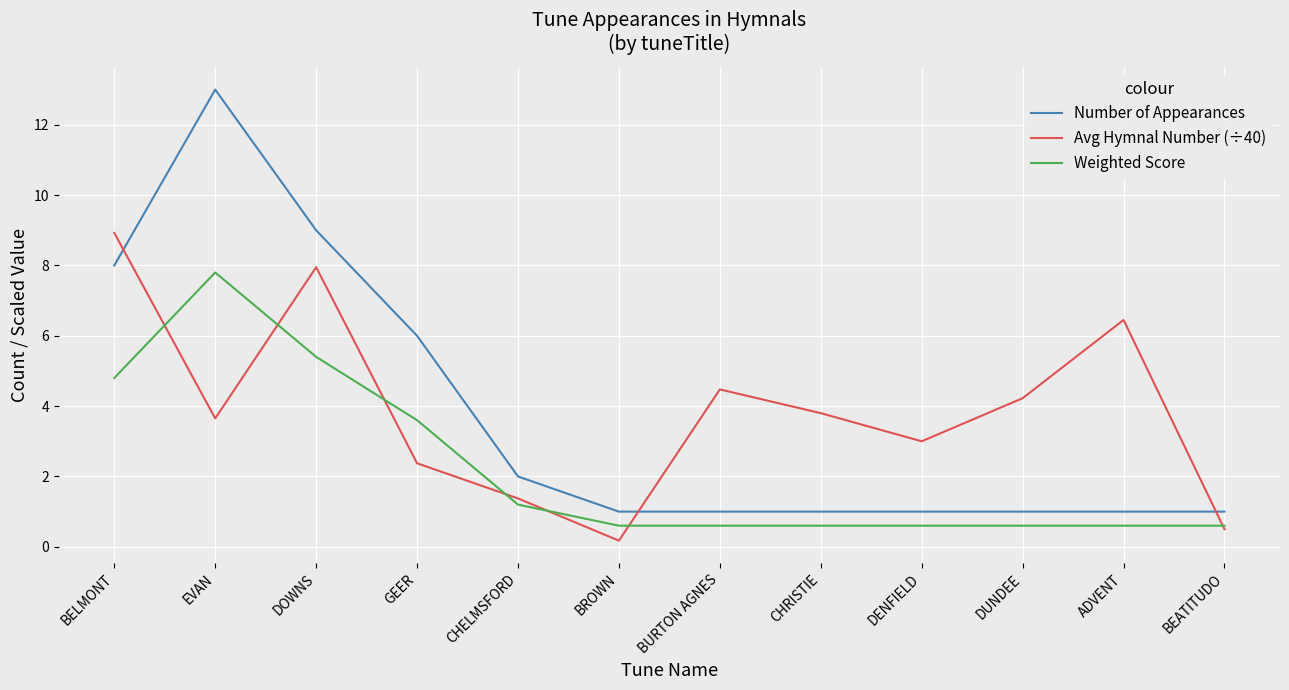

Read the Weighted Score value at BURTON AGNES.

0.6